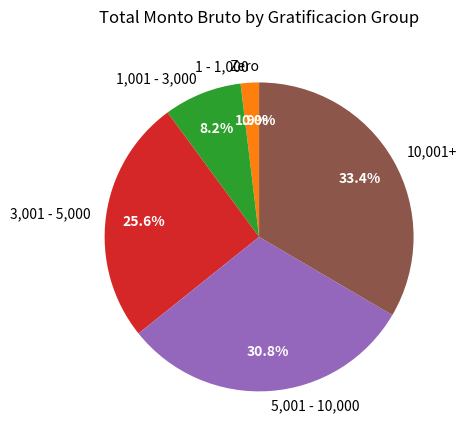

To the nearest percent, what is the average slice percentage?

17%